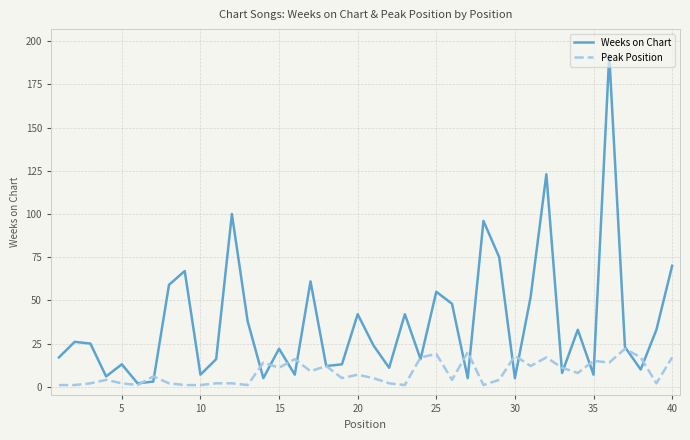

What is the minimum value shown in the chart?

1